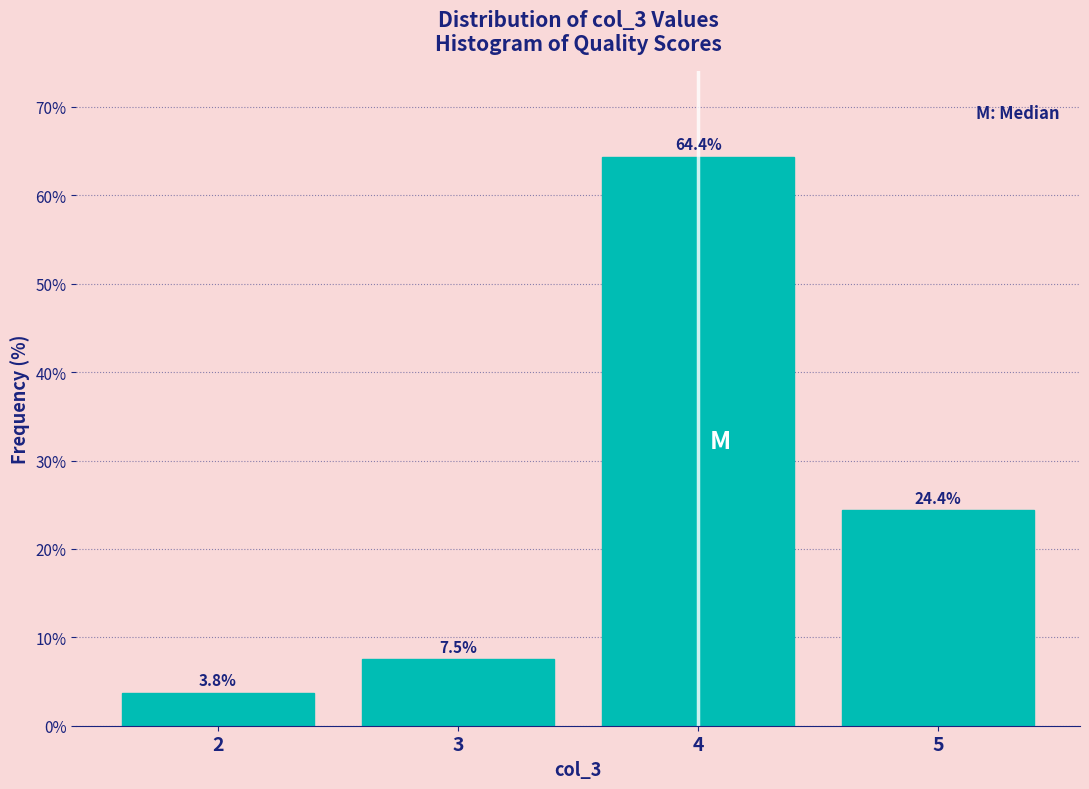

Reading left to right, extract all data points from this chart.

2=3.8	3=7.5	4=64.4	5=24.4